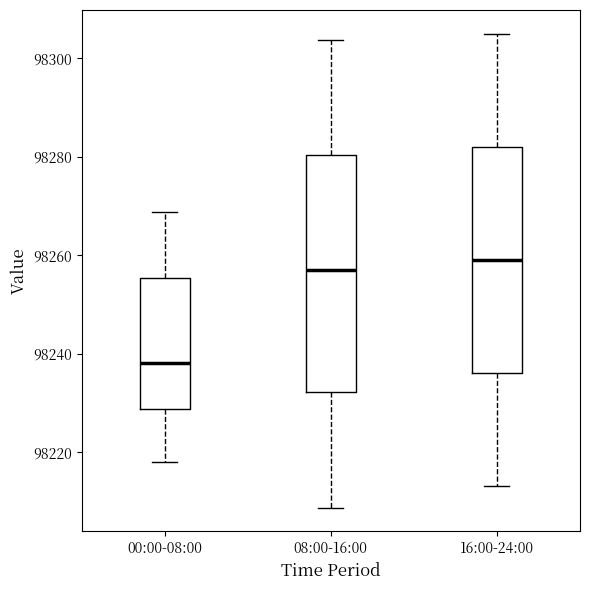

Reading left to right, read every box against the y-axis: the position of its median line, the range the box covers, and the ends of its whiskers. The values are not printed on the chart, so give them approximately, as read against the axis.

00:00-08:00: median 98238, box 98228 to 98256, whiskers 98218 to 98268
08:00-16:00: median 98258, box 98232 to 98280, whiskers 98208 to 98304
16:00-24:00: median 98260, box 98236 to 98282, whiskers 98214 to 98306